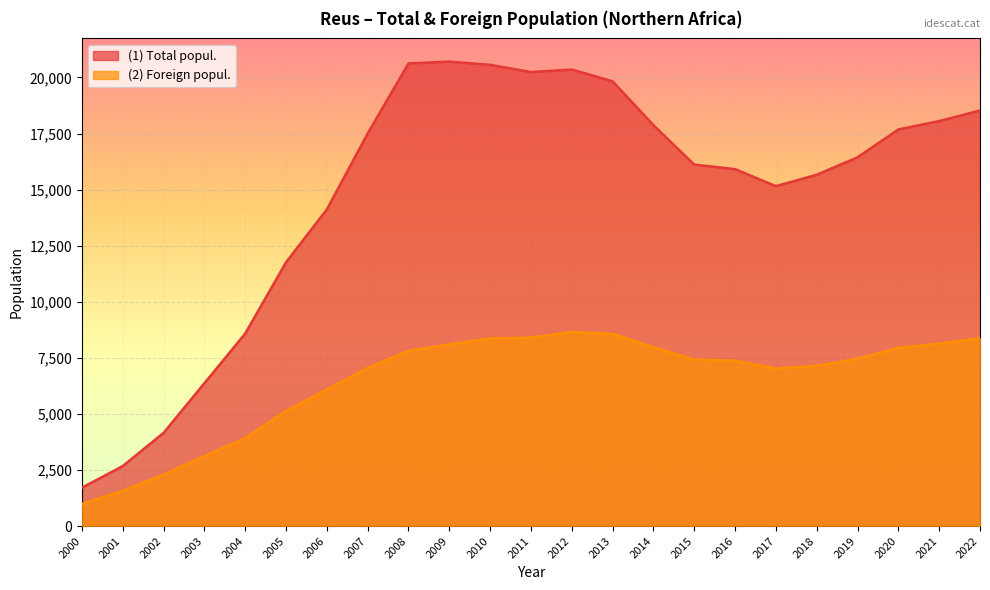

Reading right to left, transcribe all the data shown in this chart.

(1) Total popul.: 2022=18527	2021=18058	2020=17683	2019=16441	2018=15661	2017=15156	2016=15913	2015=16117	2014=17874	2013=19830	2012=20353	2011=20243	2010=20565	2009=20707	2008=20626	2007=17502	2006=14119	2005=11760	2004=8582	2003=6366	2002=4155	2001=2674	2000=1710
(2) Foreign popul.: 2022=8374	2021=8140	2020=7943	2019=7462	2018=7144	2017=7020	2016=7374	2015=7425	2014=7976	2013=8574	2012=8658	2011=8400	2010=8365	2009=8106	2008=7811	2007=7049	2006=6085	2005=5137	2004=3921	2003=3116	2002=2295	2001=1577	2000=987